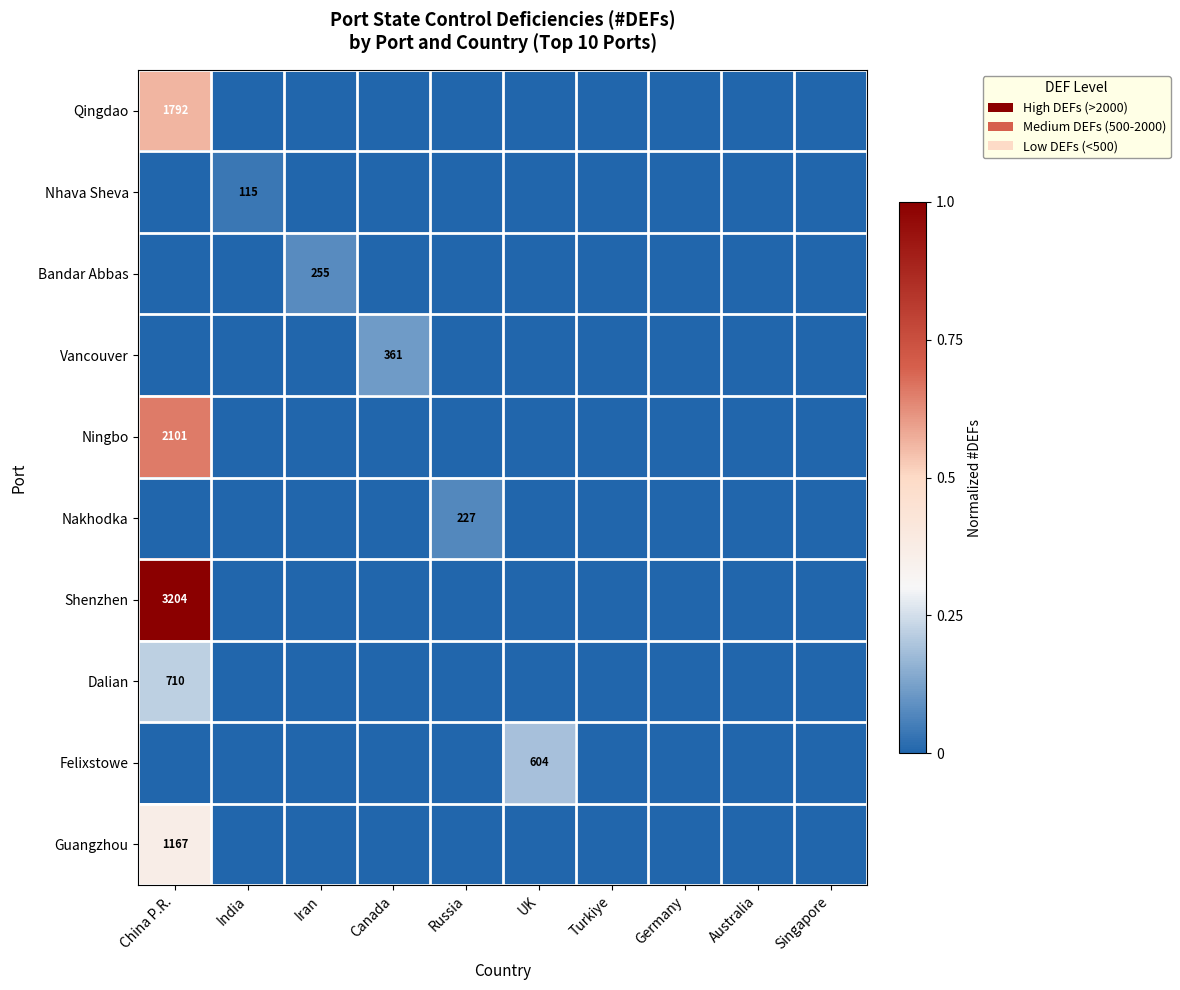

Is it true that Bandar Abbas equals 353 at Iran?

False